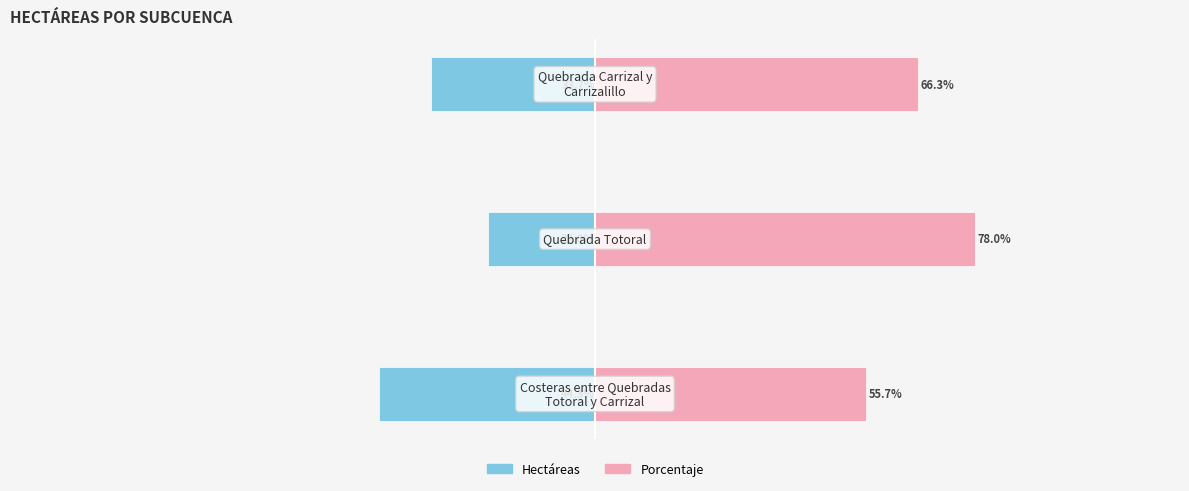

Rank the series by their average value, from highest to lowest.

Porcentaje, Hectáreas